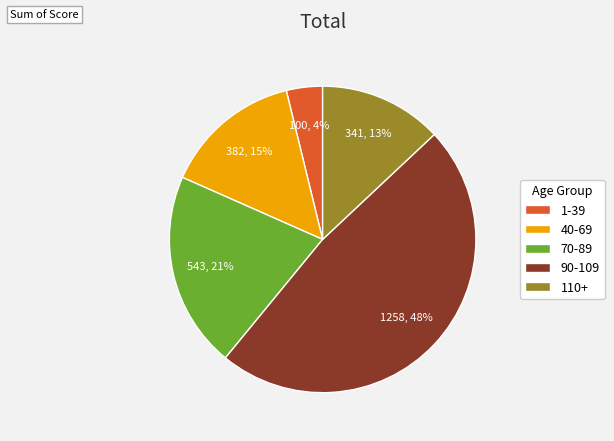

How many segments does this pie chart have?

5